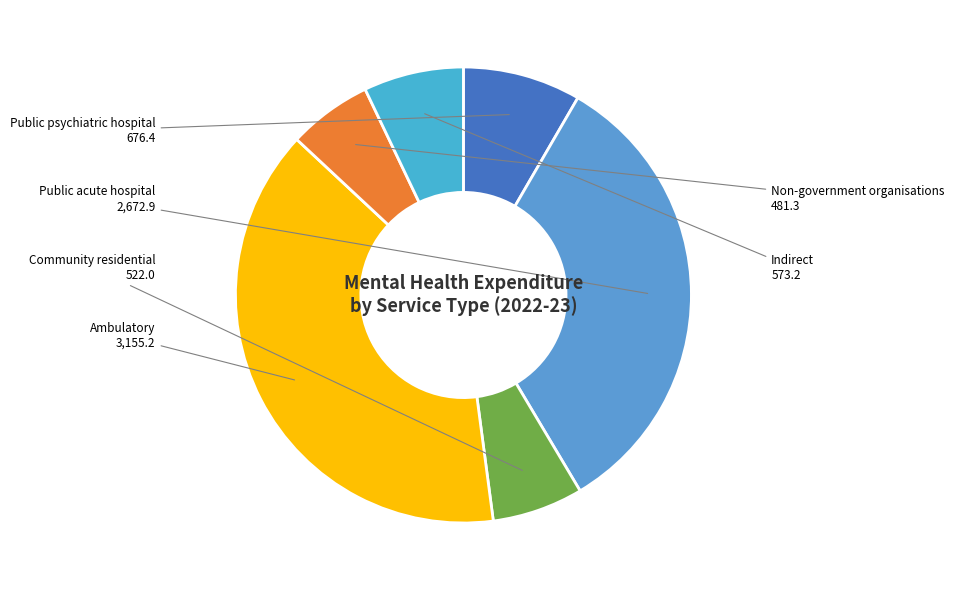

Does Indirect account for over 50% of the chart?

No